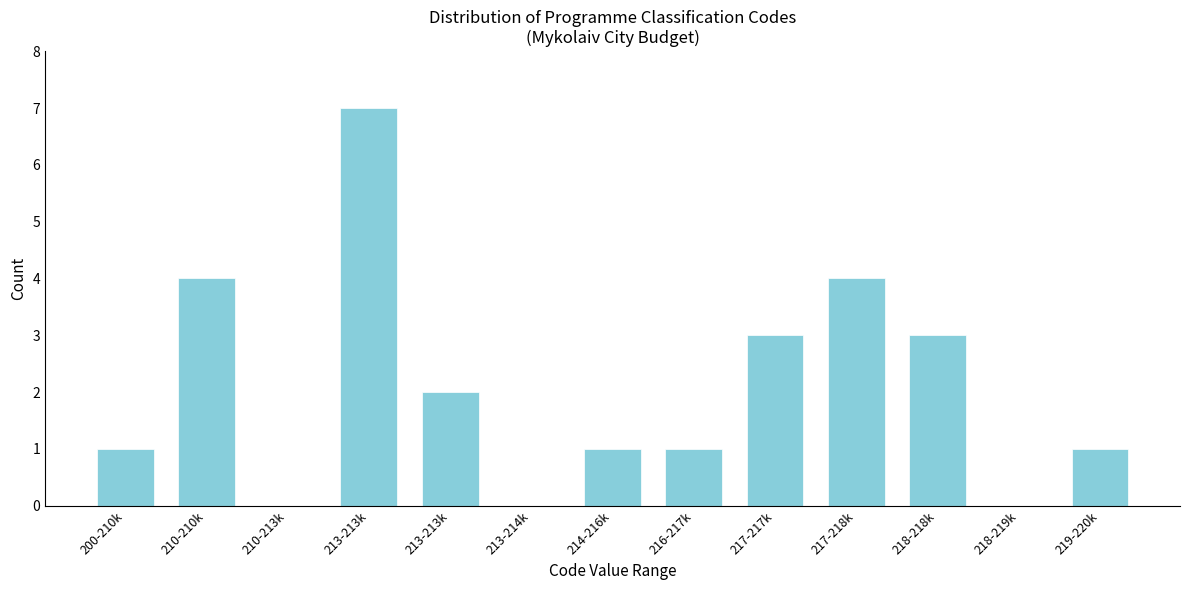

How many categories are shown in the chart?

13